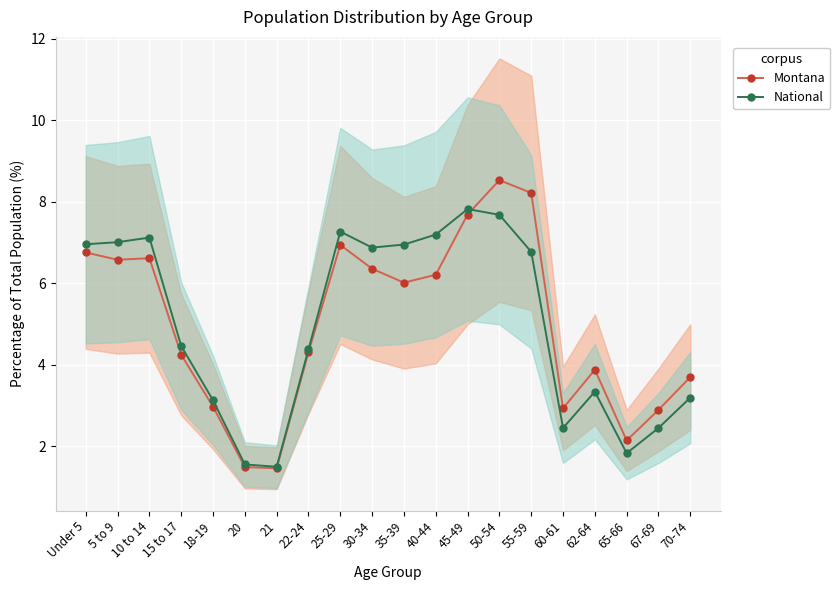

How many series are shown in this chart?

2